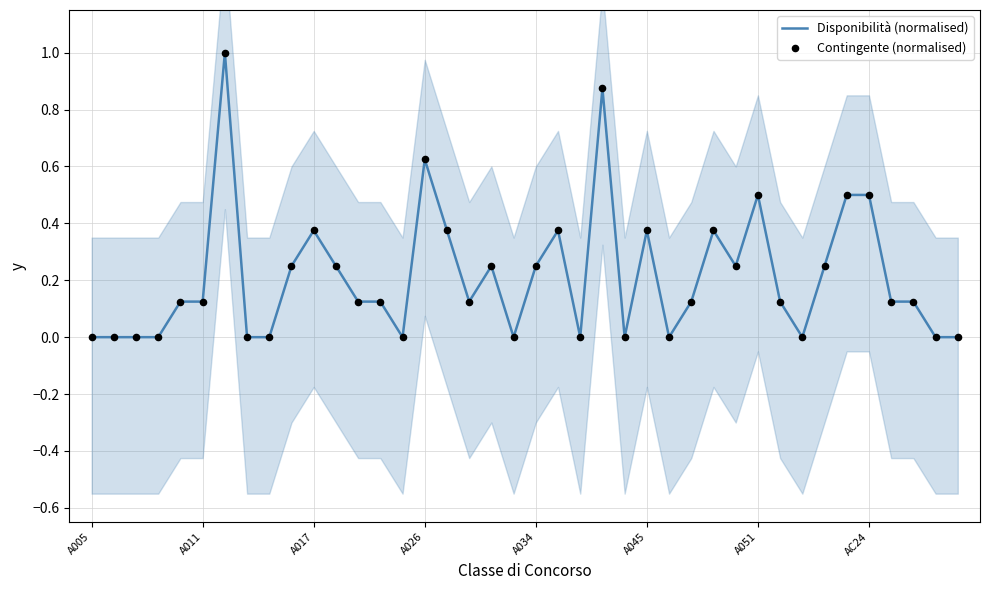

Which series has the largest total across all categories?

Disponibilità (normalised)